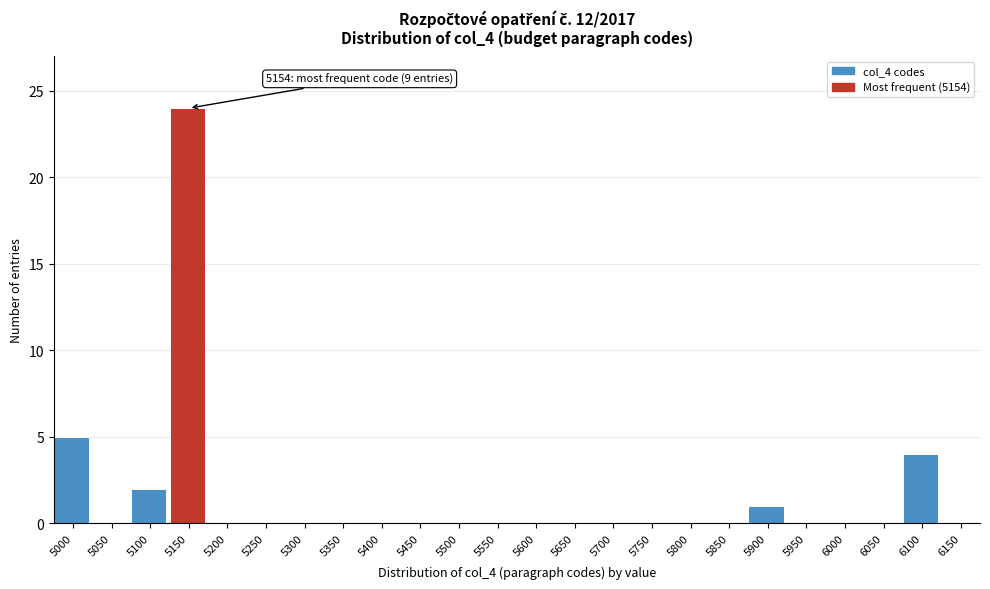

Reading right to left, list all the values displayed in this chart.

6150=0	6100=4	6050=0	6000=0	5950=0	5900=1	5850=0	5800=0	5750=0	5700=0	5650=0	5600=0	5550=0	5500=0	5450=0	5400=0	5350=0	5300=0	5250=0	5200=0	5150=24	5100=2	5050=0	5000=5